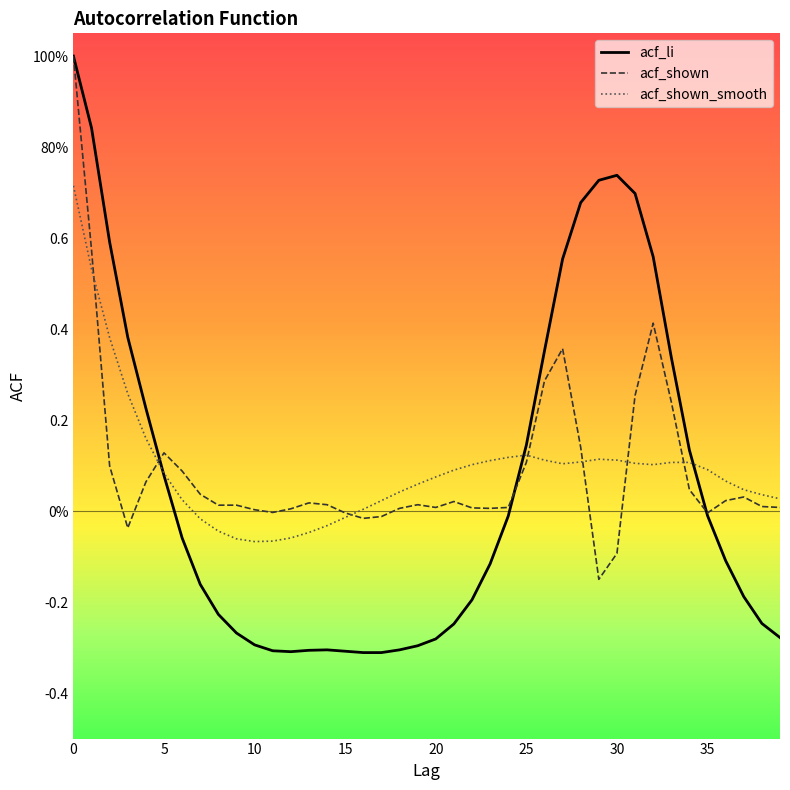

Where is the first local maximum for acf_shown?

5